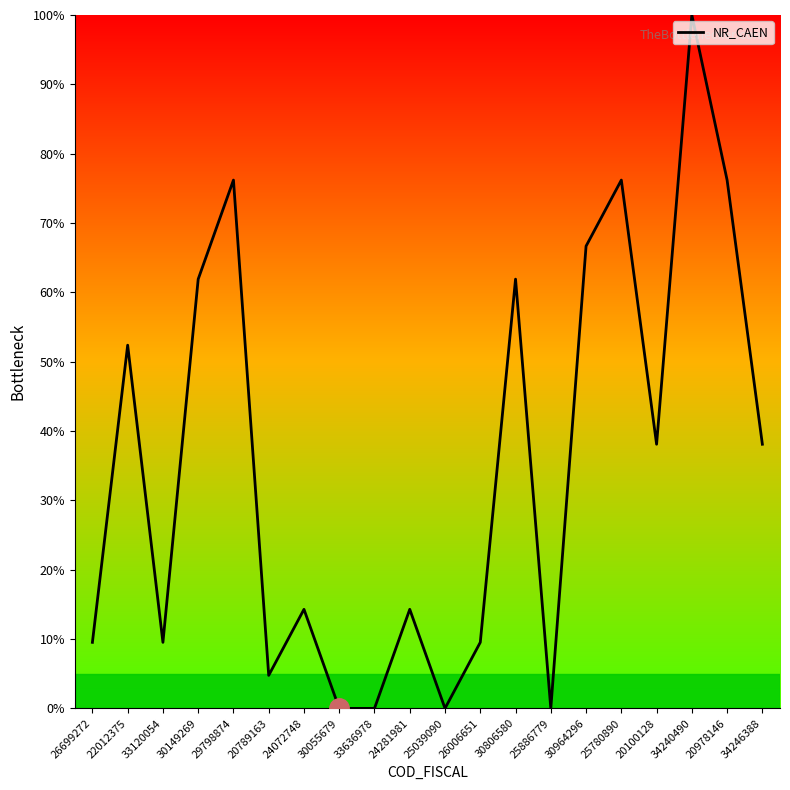

Reading left to right, what are all the values shown in this chart?

9.5	52.4	9.5	61.9	76.2	4.8	14.3	0.0	0.0	14.3	0.0	9.5	61.9	0.0	66.7	76.2	38.1	100.0	76.2	38.1